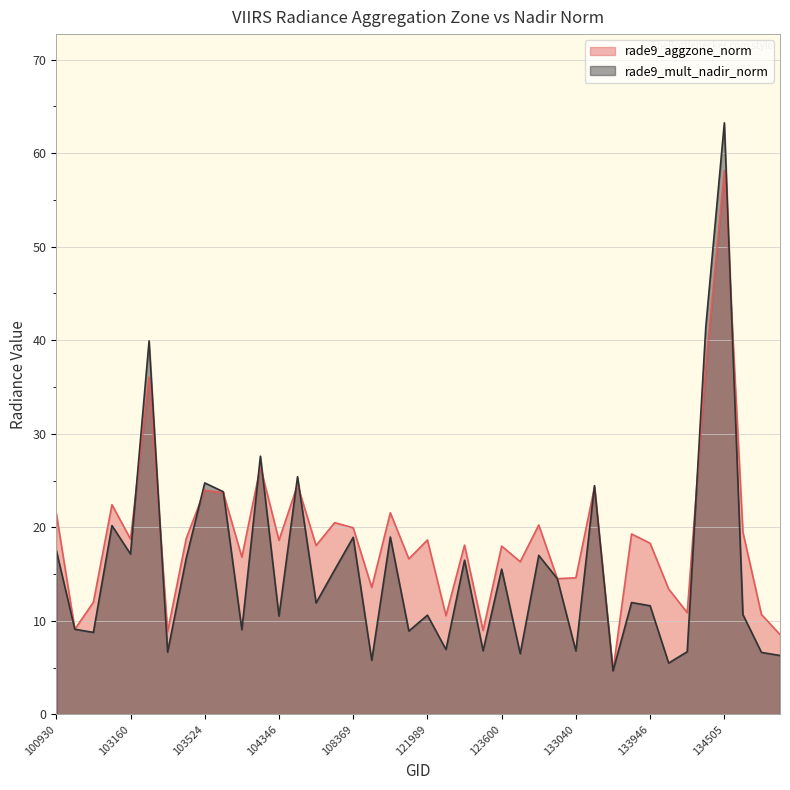

What is the minimum value for rade9_mult_nadir_norm?

4.6